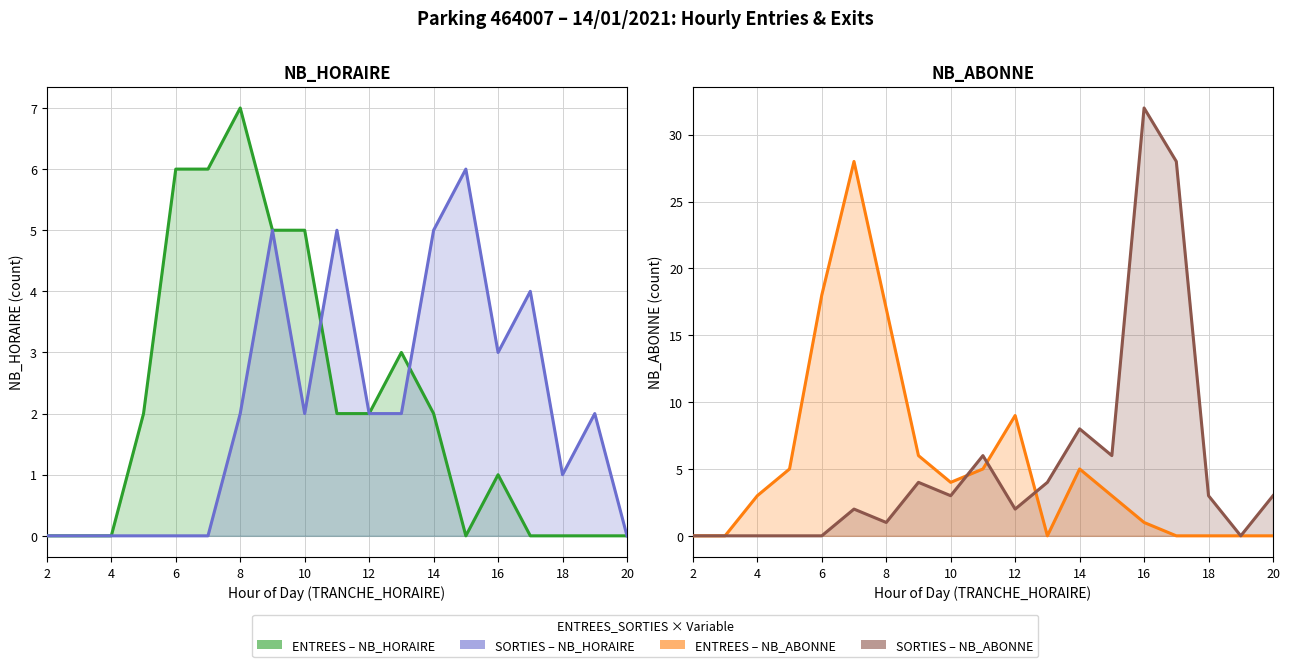

After their last crossing, which series has the higher values: SORTIES – NB_ABONNE or SORTIES – NB_HORAIRE?

SORTIES – NB_ABONNE